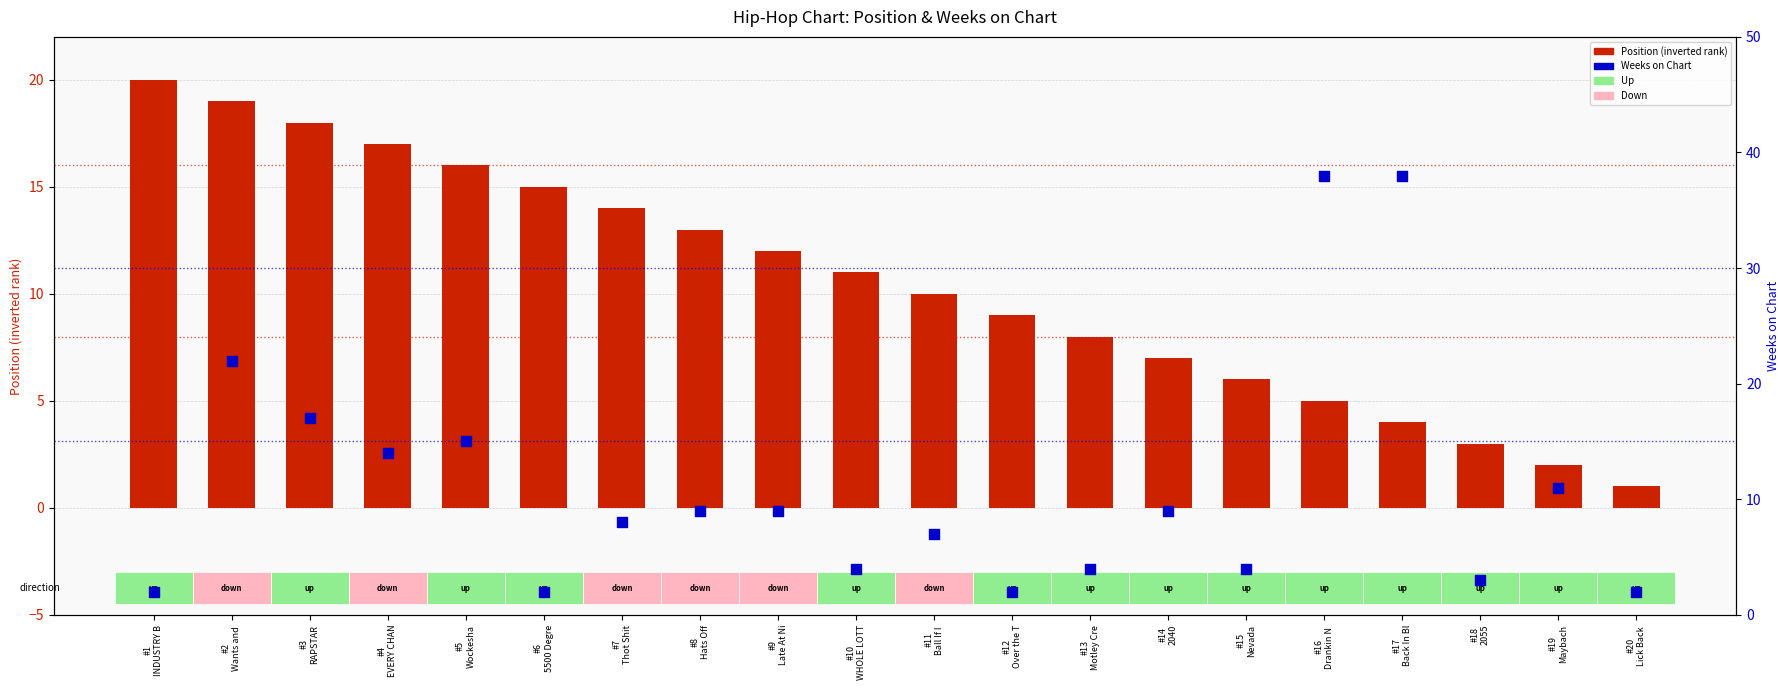

Which series has the largest Y range (max minus min)?

Weeks on Chart